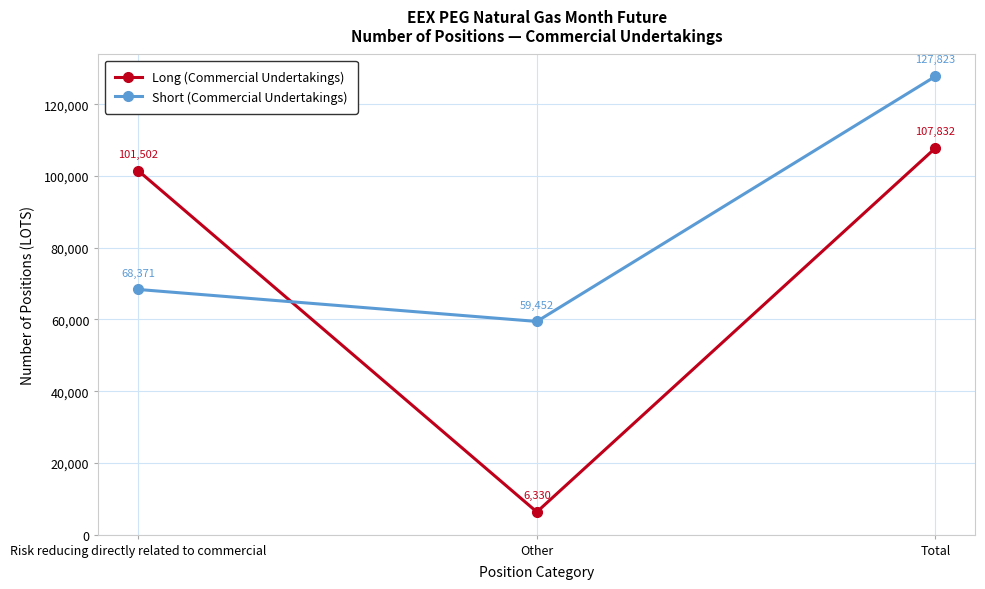

At which category does the chart reach its peak across all series?

Total